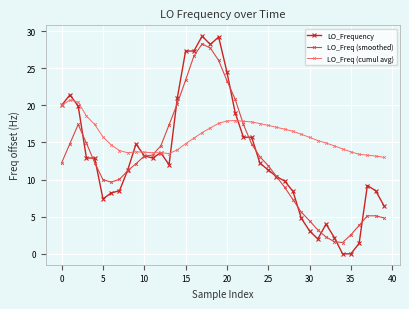

Which series has the largest range (max minus min)?

LO_Frequency